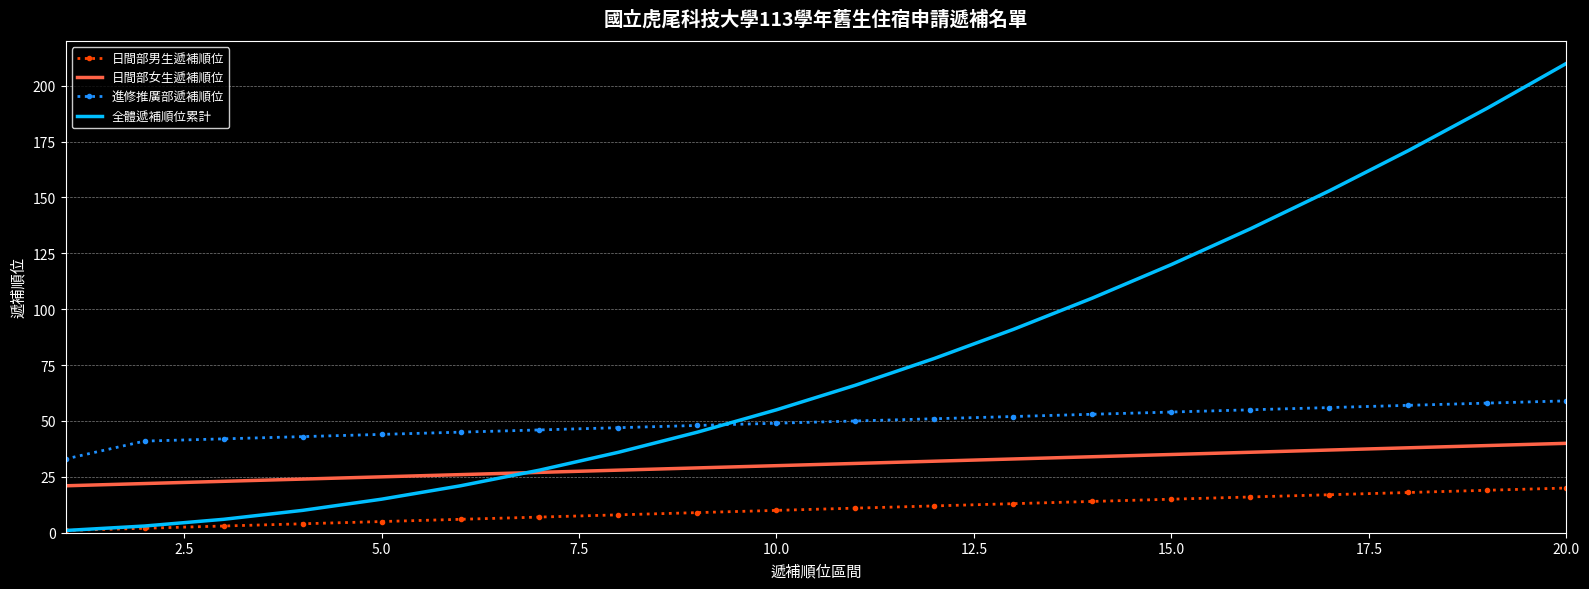

True or false: 日間部男生遞補順位 and 日間部女生遞補順位 cross at least once.

False